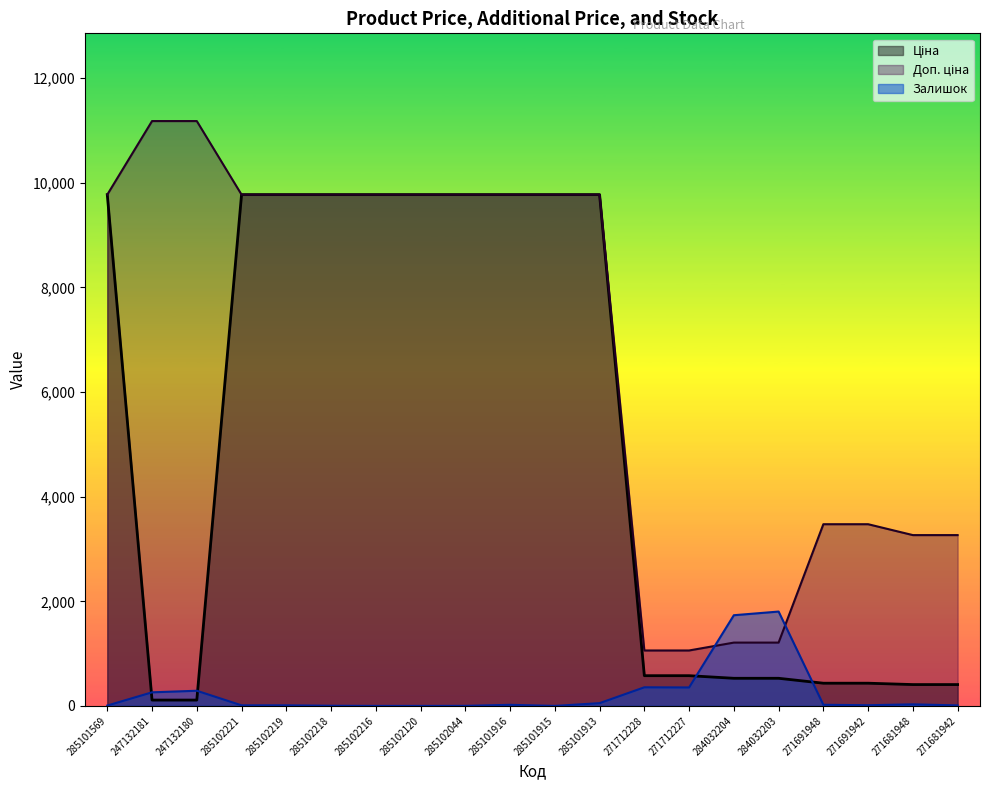

Reading left to right, transcribe all the data shown in this chart.

Ціна: 9775.5	111.8	111.8	9775.5	9775.5	9775.5	9775.5	9775.5	9775.5	9775.5	9775.5	9775.5	578.1	578.1	528.2	528.2	434.3	434.3	408.2	408.2
Доп. ціна: 9775.5	11182.0	11182.0	9775.5	9775.5	9775.5	9775.5	9775.5	9775.5	9775.5	9775.5	9775.5	1060.0	1060.0	1210.7	1210.7	3474.1	3474.1	3265.8	3265.8
Залишок: 7.0	260.0	290.0	11.0	11.0	3.0	0.0	0.0	1.0	21.0	0.0	53.0	356.0	353.0	1734.0	1804.0	22.0	13.0	30.0	10.0